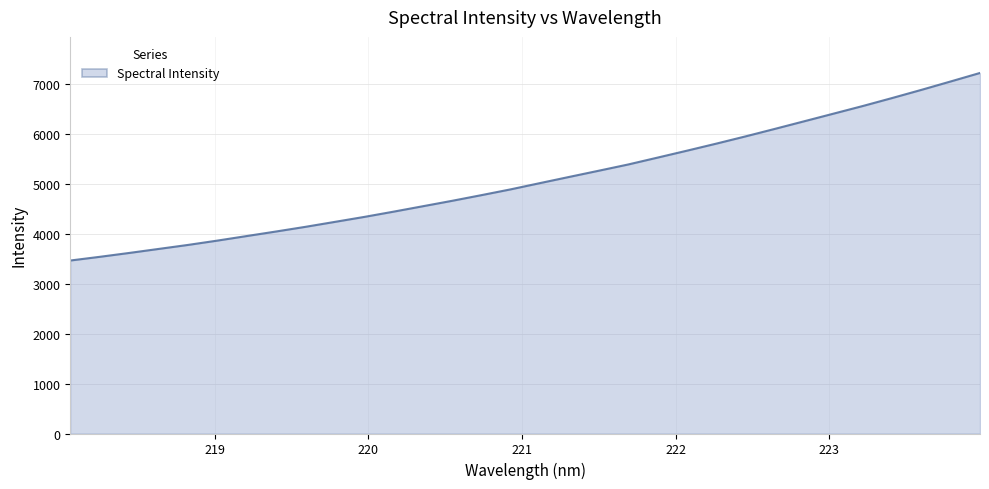

What is the greatest value displayed?

7218.0